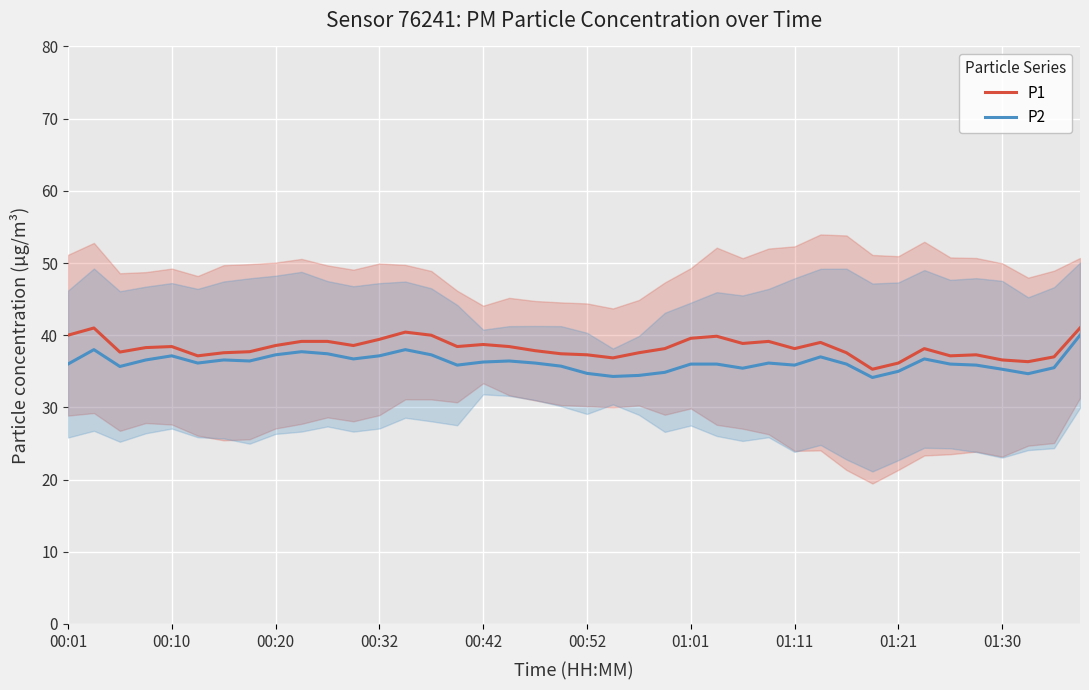

What is the average value of the P2 series?

36.2